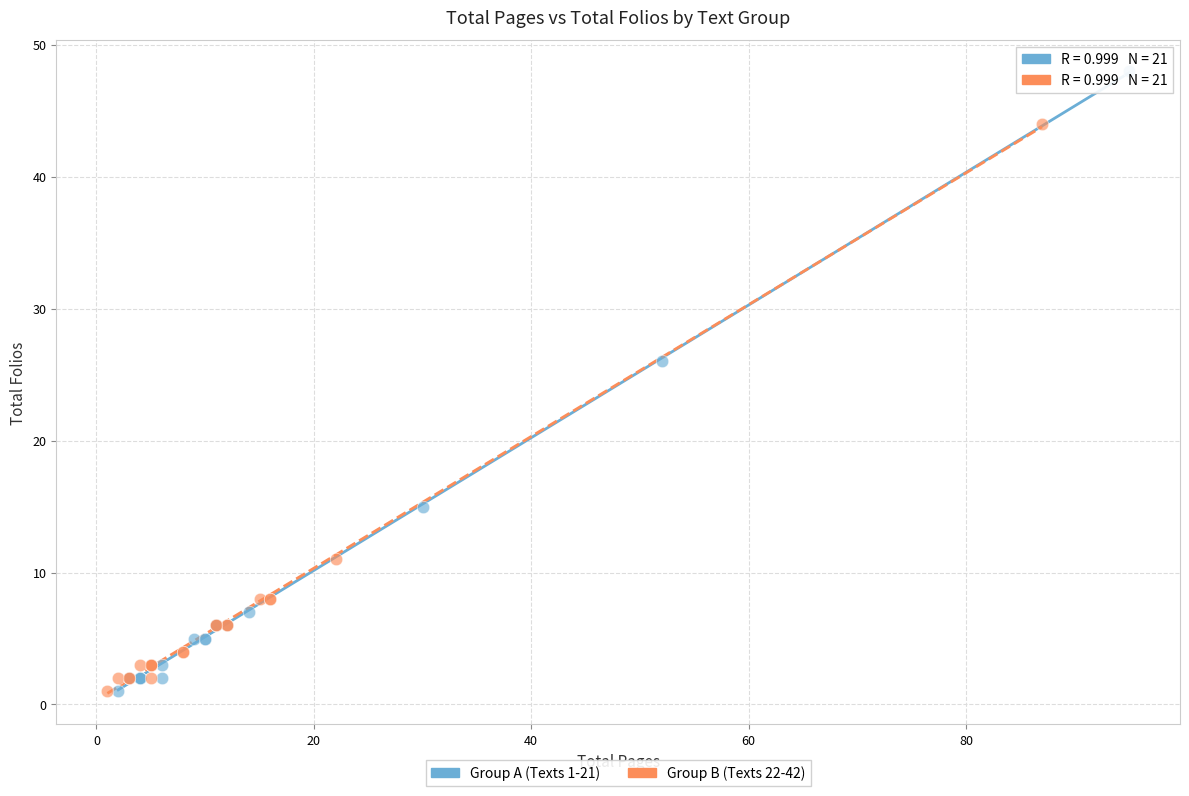

Which series has the largest Y range (max minus min)?

Group A (Texts 1-21)